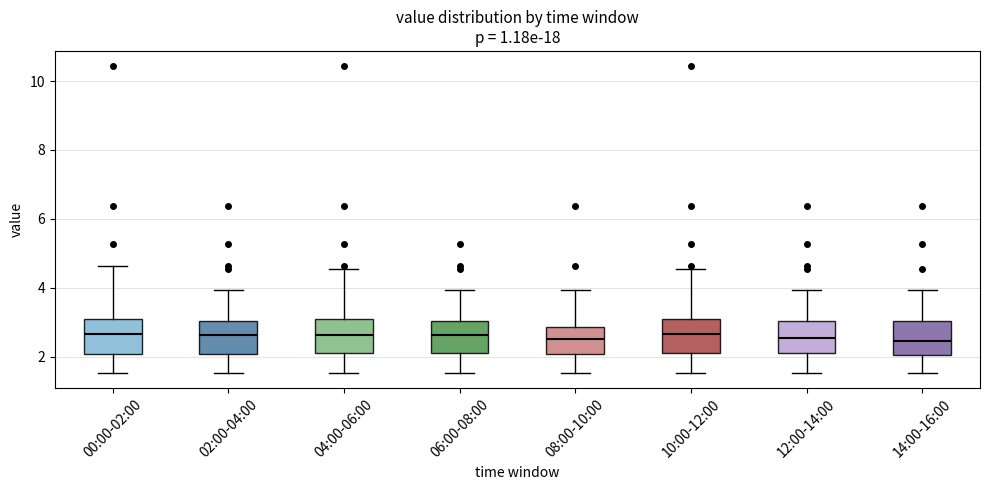

Where does the median line of the box for 10:00-12:00 sit on the y-axis? The values are not printed on the chart, so give them approximately, as read against the axis.

2.6